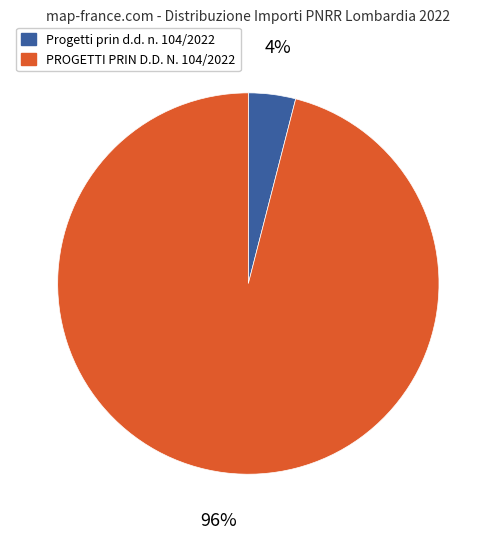

Rank the categories by value from lowest to highest.

Progetti prin d.d. n. 104/2022, PROGETTI PRIN D.D. N. 104/2022